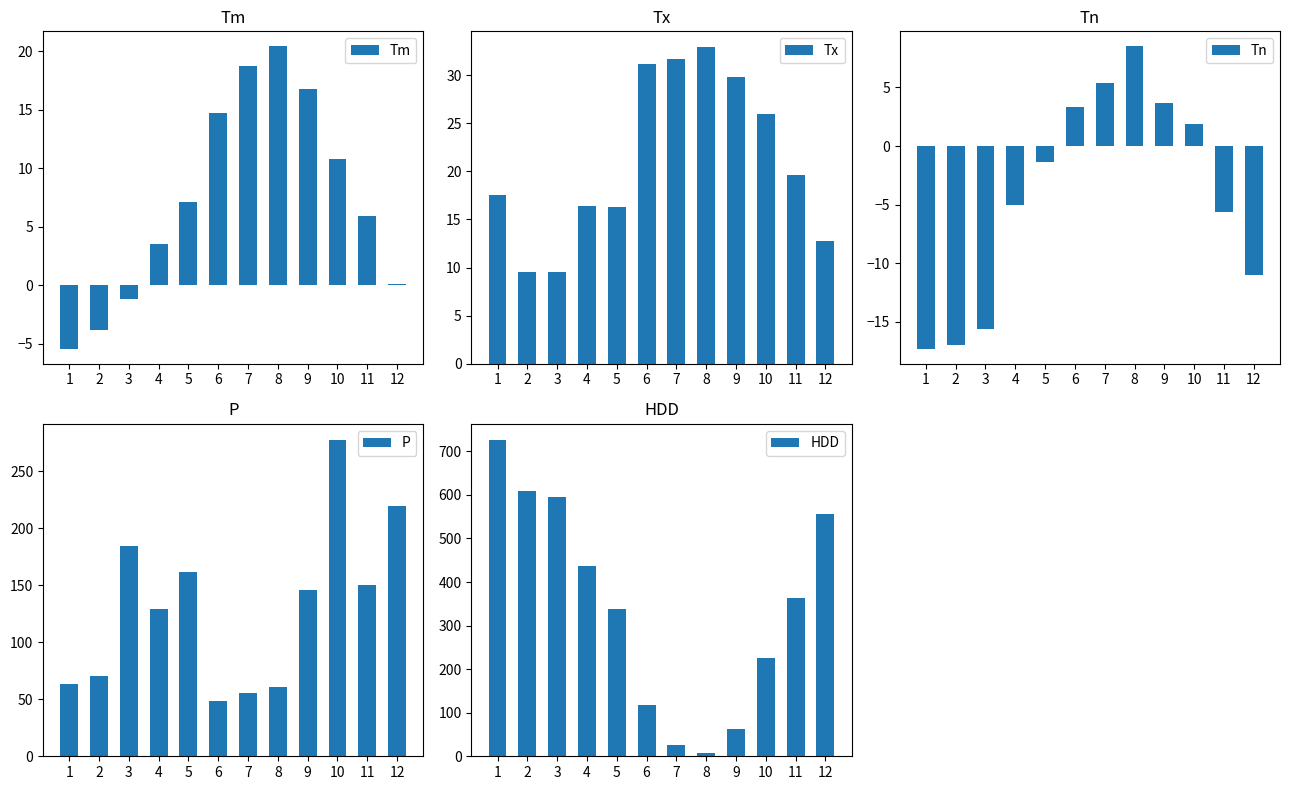

What is the difference between the second highest and minimum values in the Tm series?

24.1